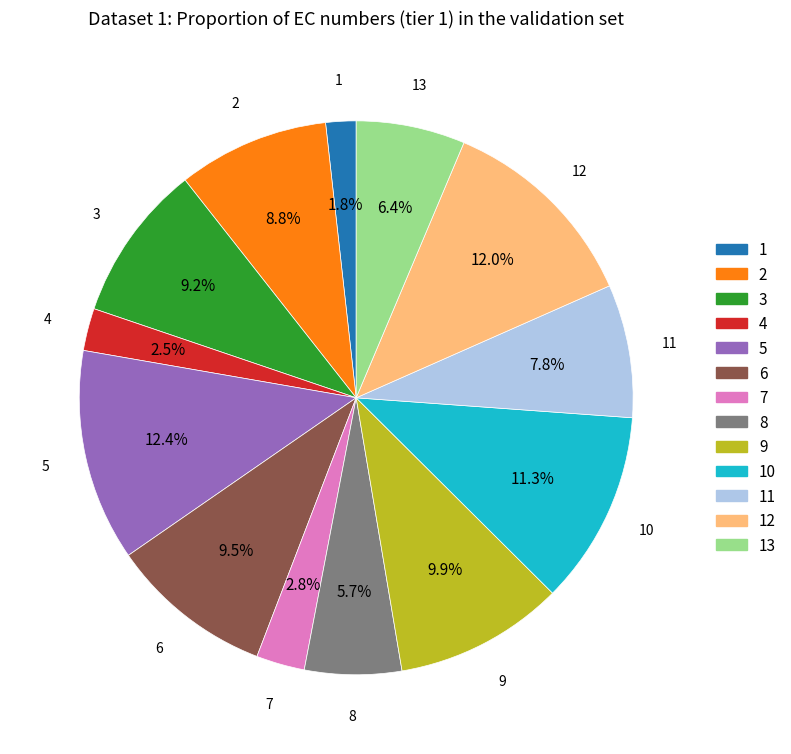

Is there any slice that represents more than half of the pie?

No